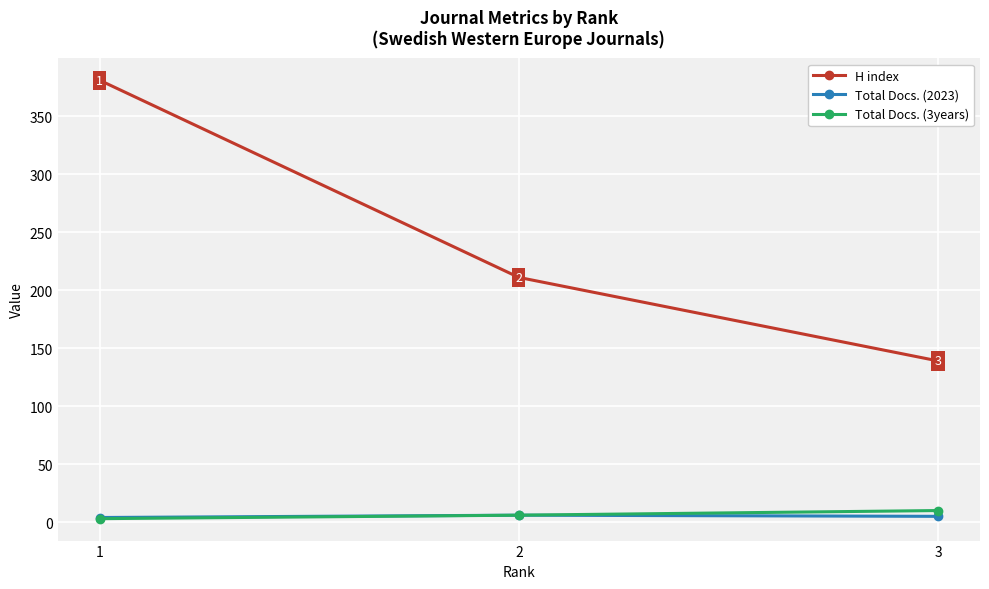

What is the lowest value of the H index series?

139